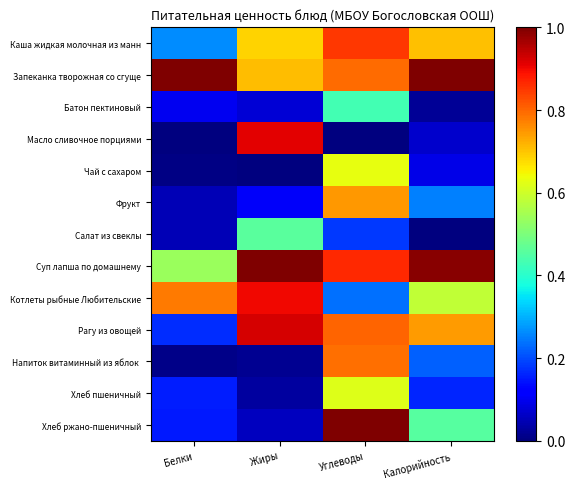

At how many categories does at least one series exceed 0?

4